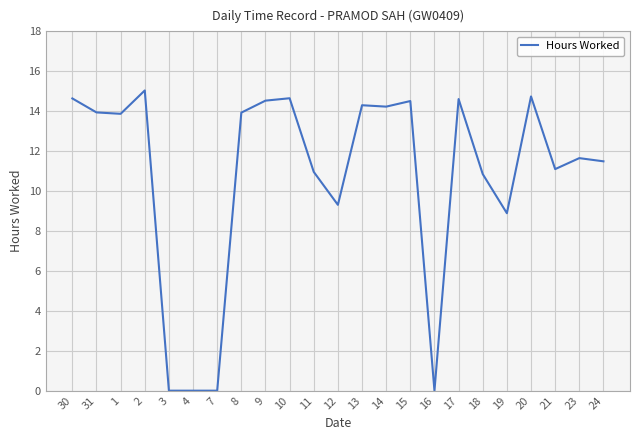

What position from the right is 13?

11